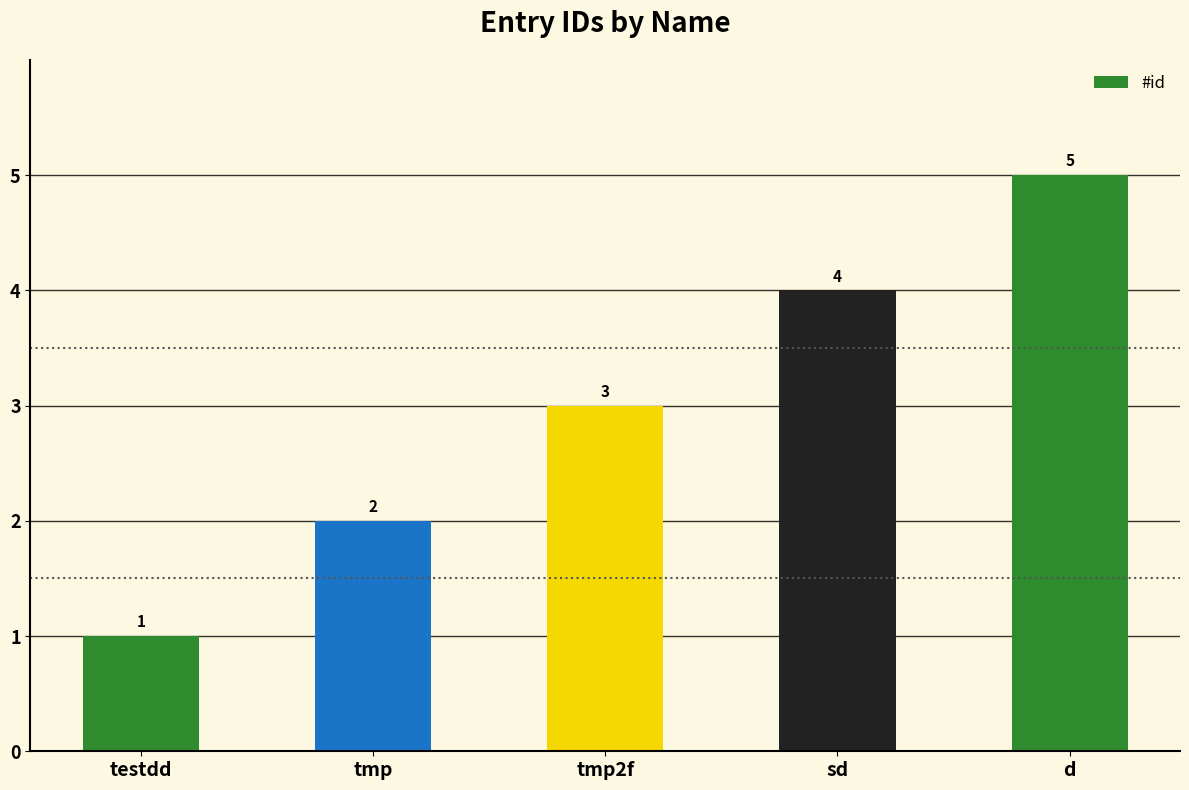

The chart shows a value of 1 at testdd. True or false?

True